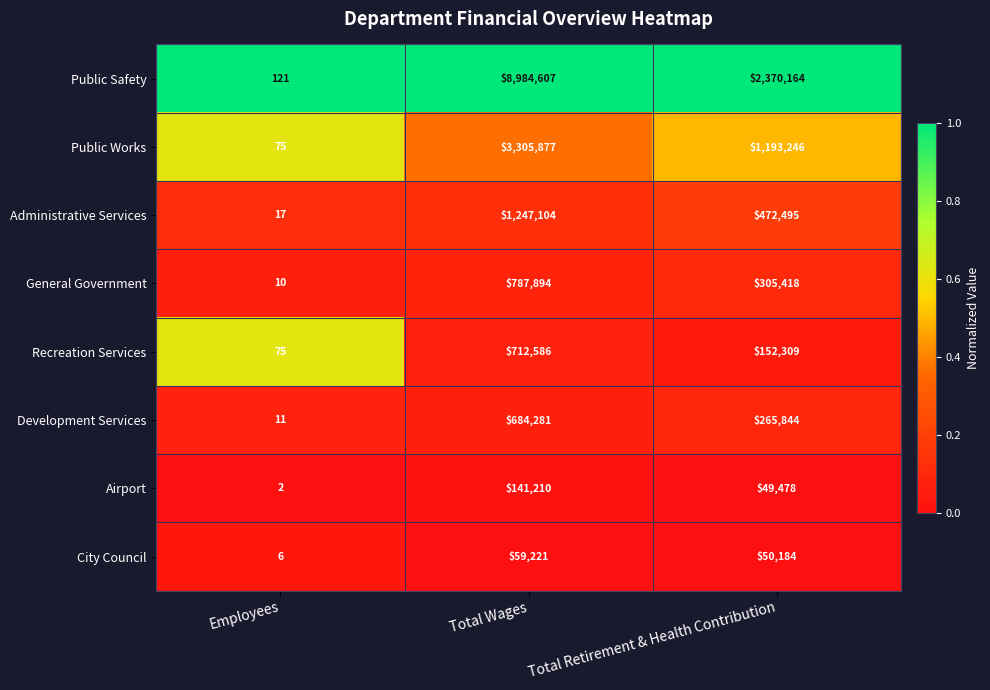

What is the total value across all series at Employees?

317